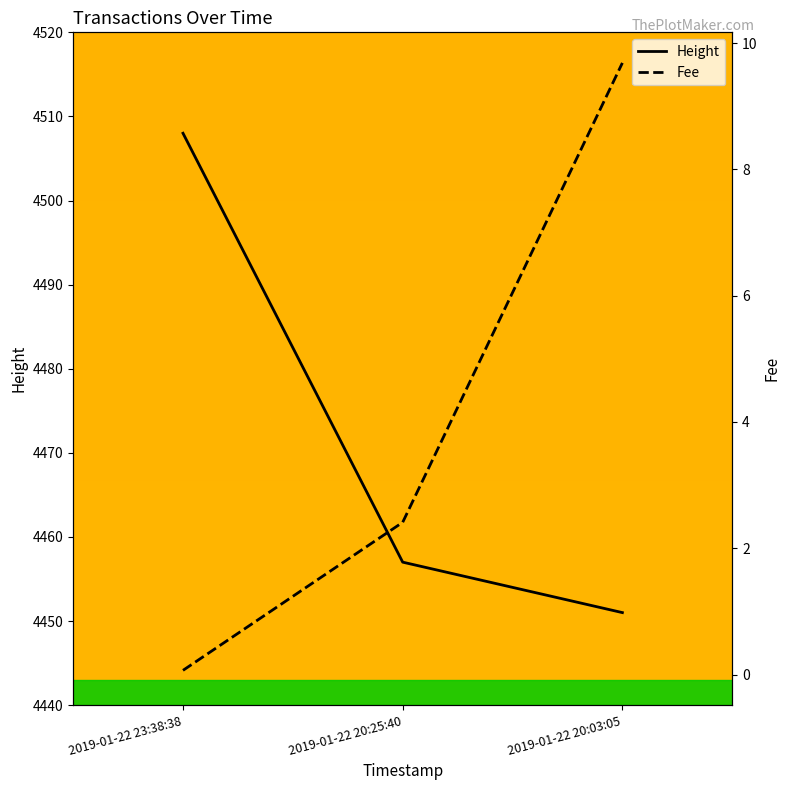

How many lines are shown in the chart?

2